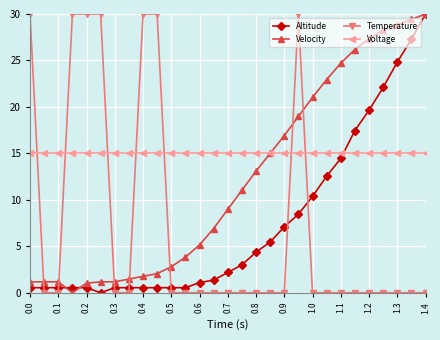

What is the value of the Voltage point at the 15th from the left?

15.0